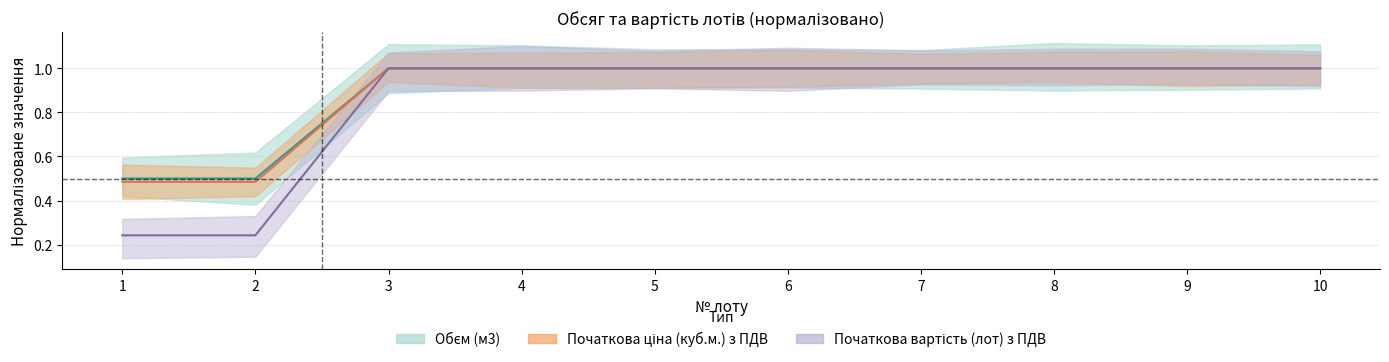

What are all the series names shown in the legend?

Обєм (м3), Початкова ціна (куб.м.) з ПДВ, Початкова вартість (лот) з ПДВ